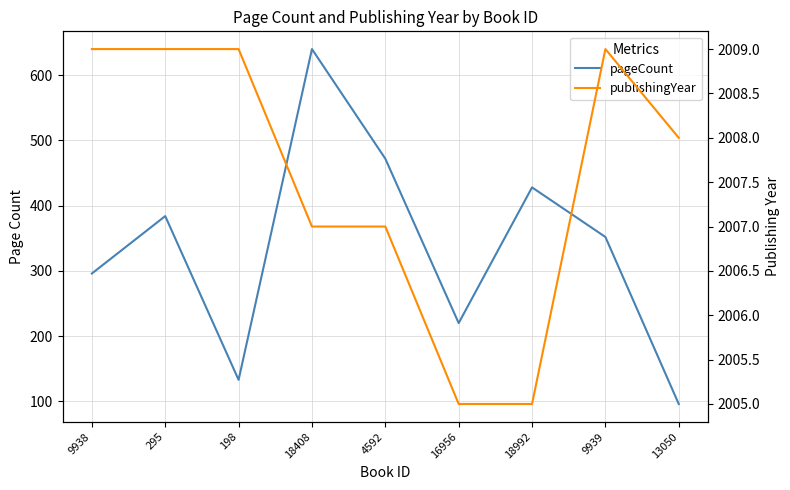

At which label is pageCount closest to 368?

295